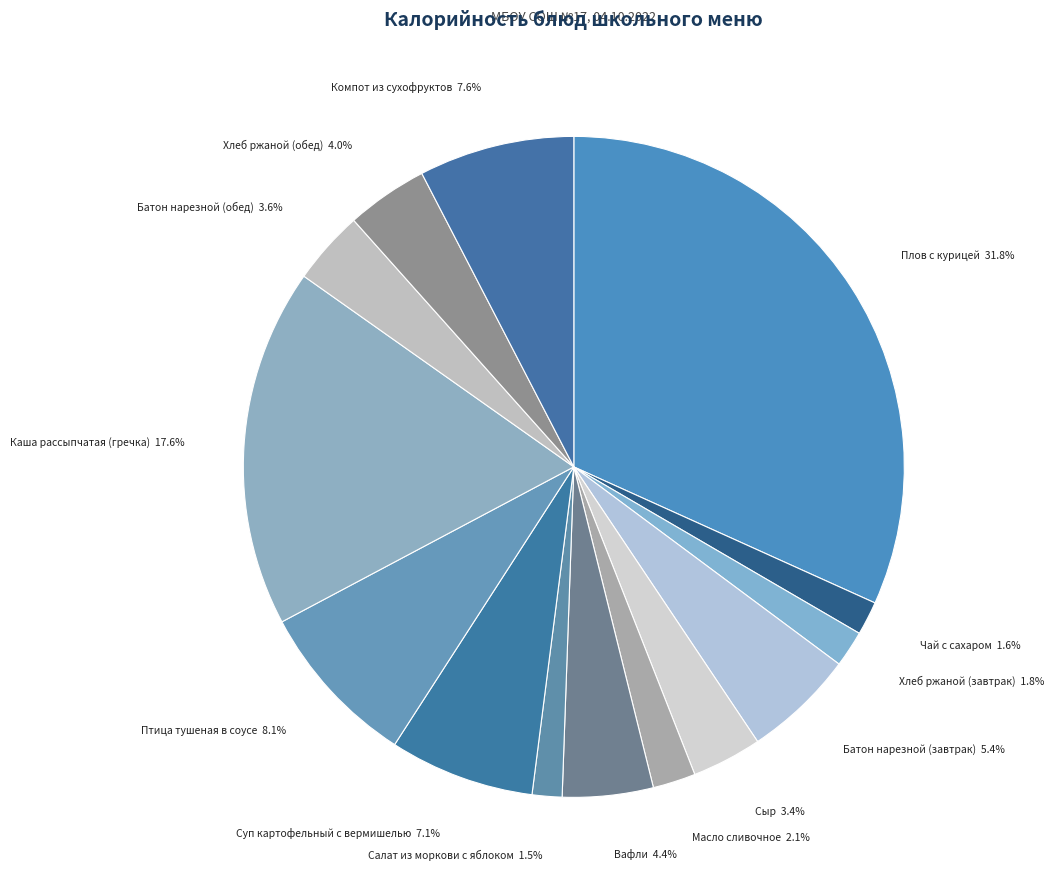

Combined, what portion of the pie is Сыр and Птица тушеная в соусе?

11.5%